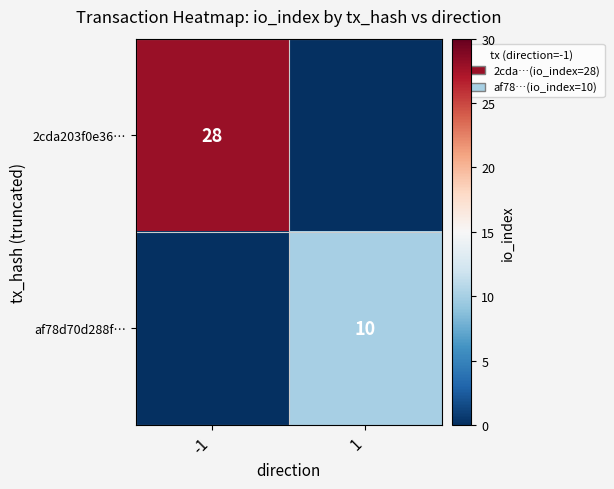

The 2cda203f0e36… series shows 28 at -1. True or false?

True